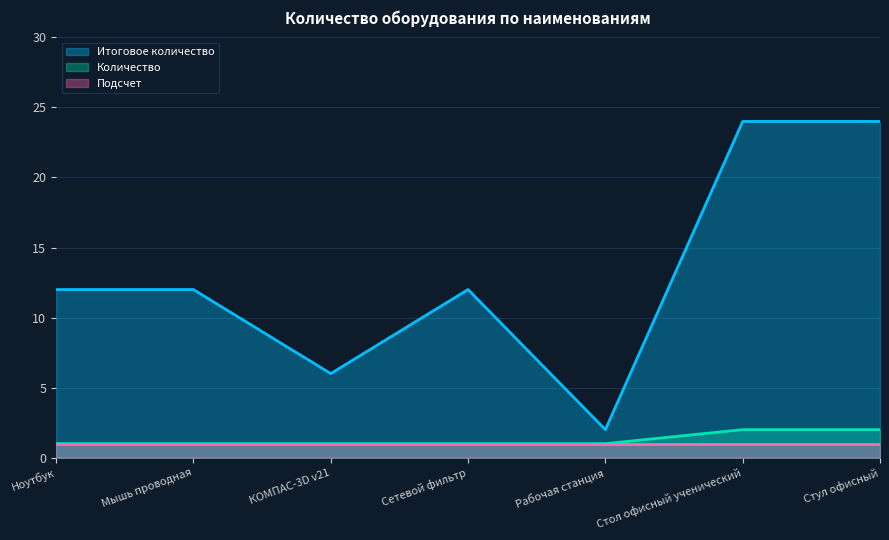

Does the chart display data point markers on the line(s)?

No